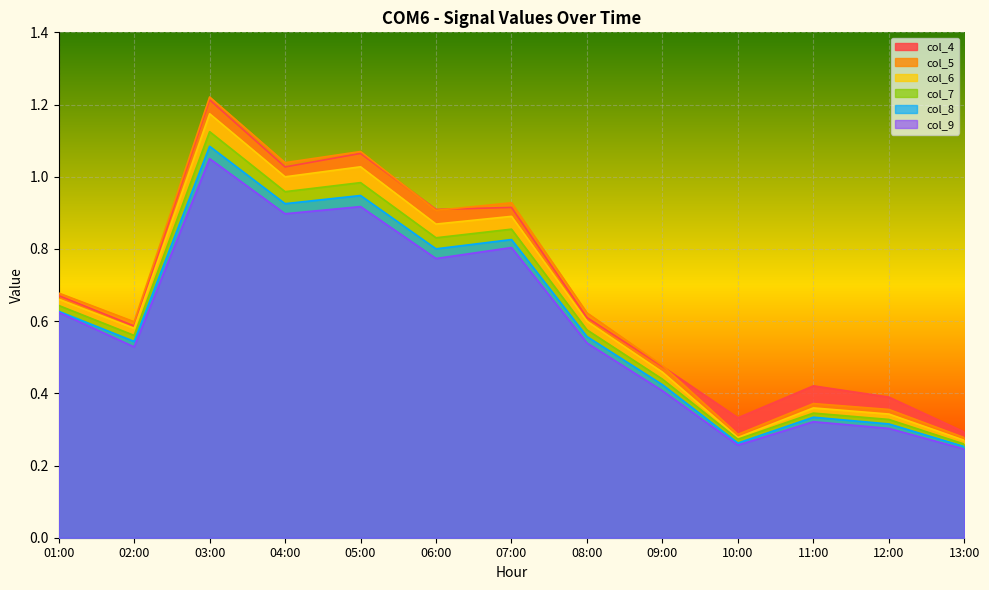

At how many categories does at least one series exceed 0?

13